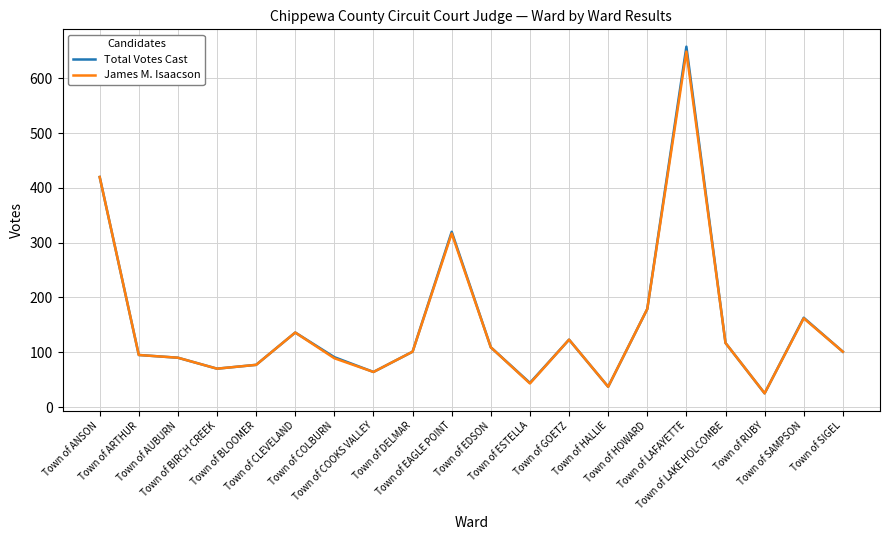

What is the maximum value for James M. Isaacson?

649